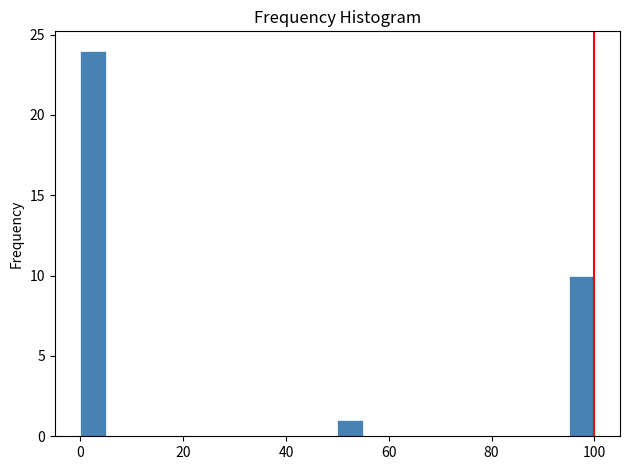

Read against the x-axis, roughly where is the centre of the tallest bar?

2